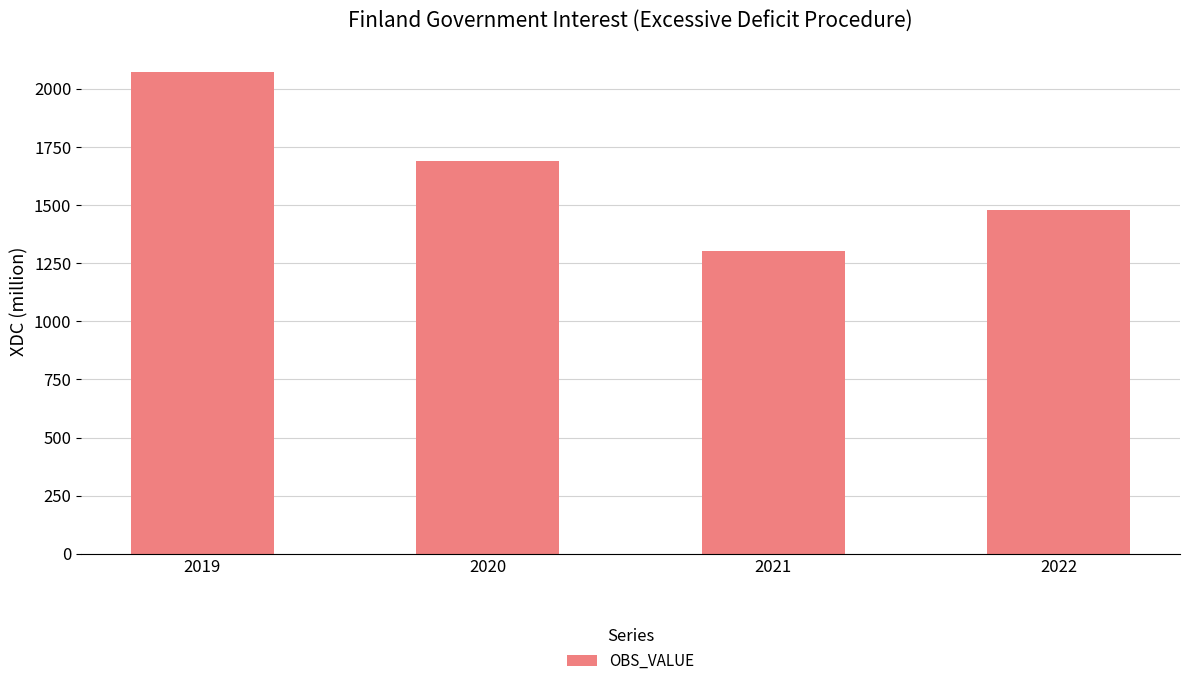

Which category has the lowest value across all series?

2021